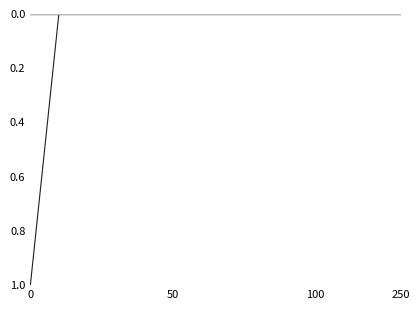

Is this an area chart (filled region under the line)?

No